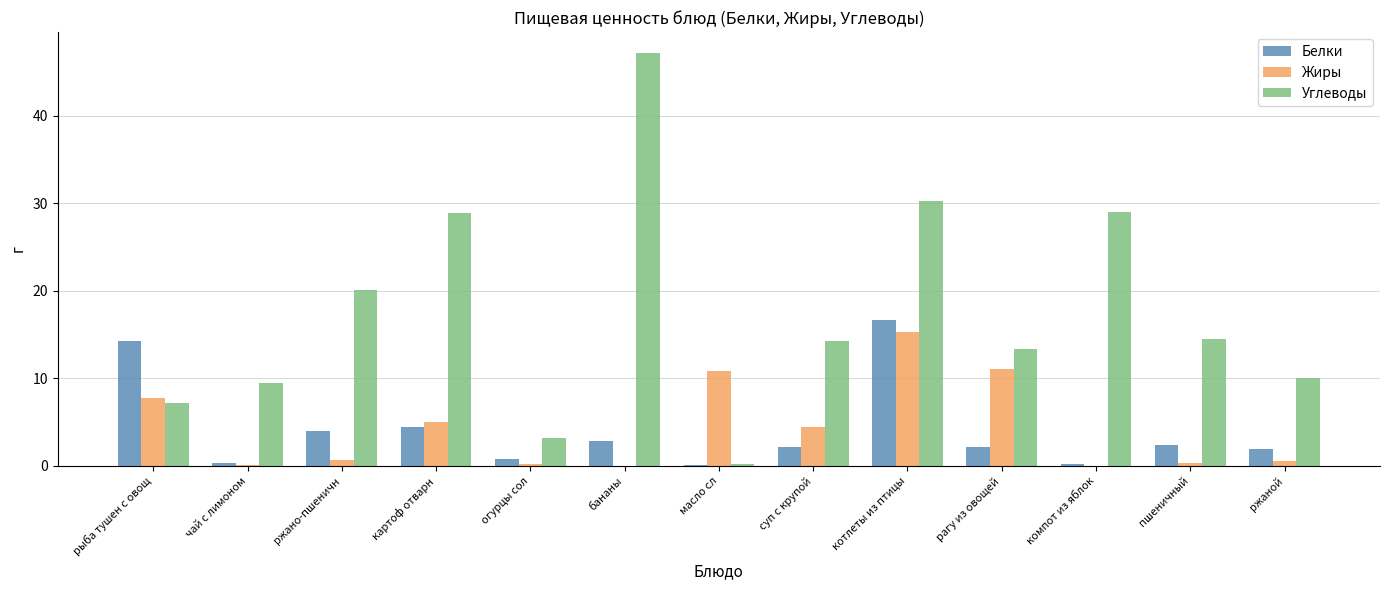

What is the maximum value for Жиры?

15.3